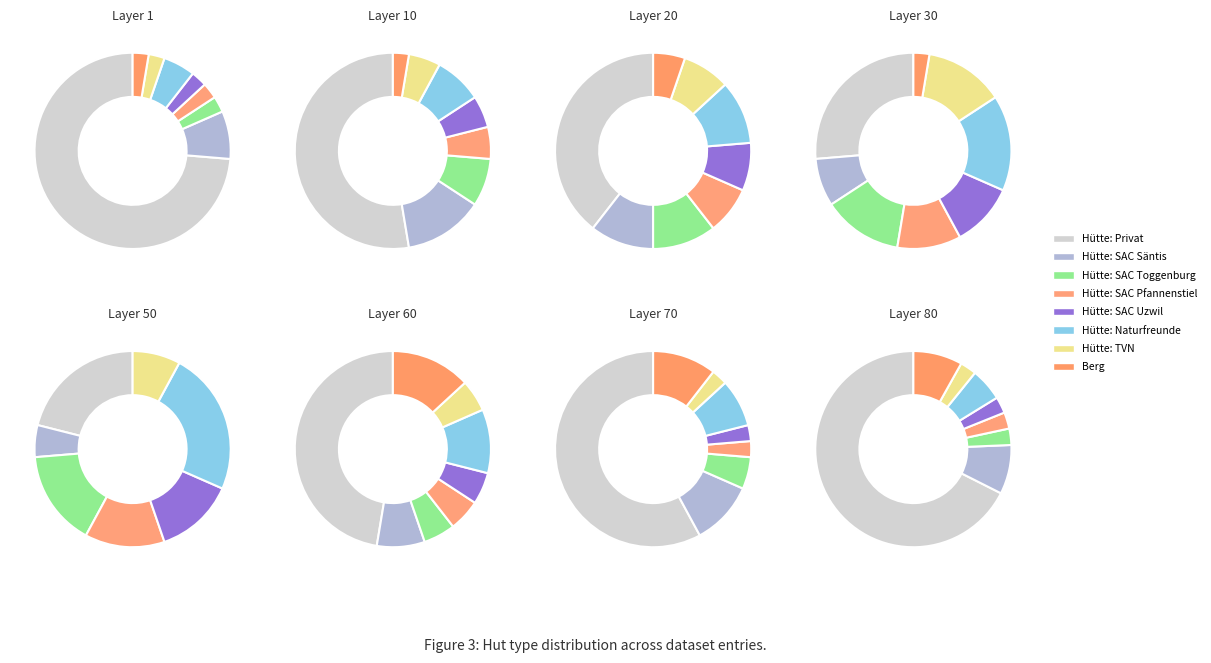

What is the largest slice in the pie chart?

Hütte: Privat